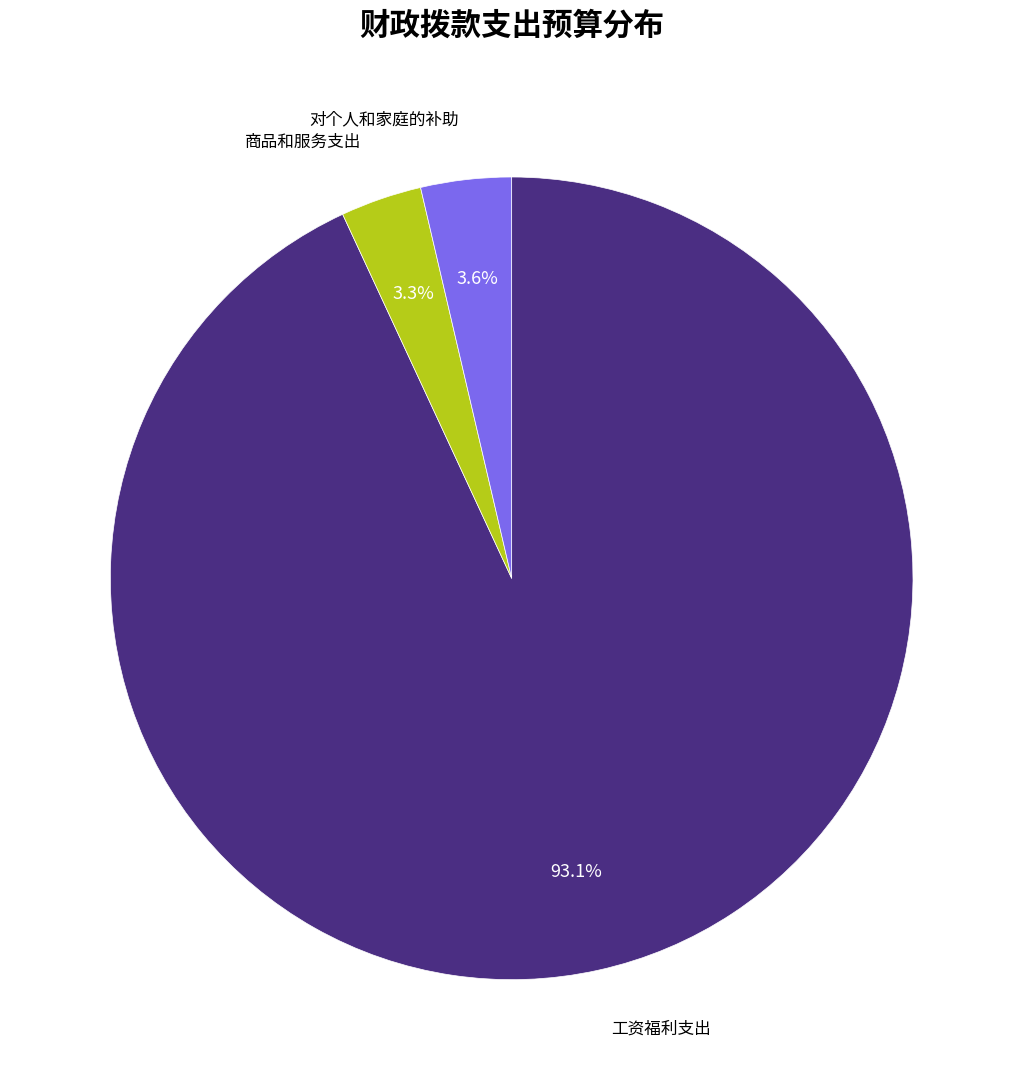

Is there a majority slice in this chart?

Yes